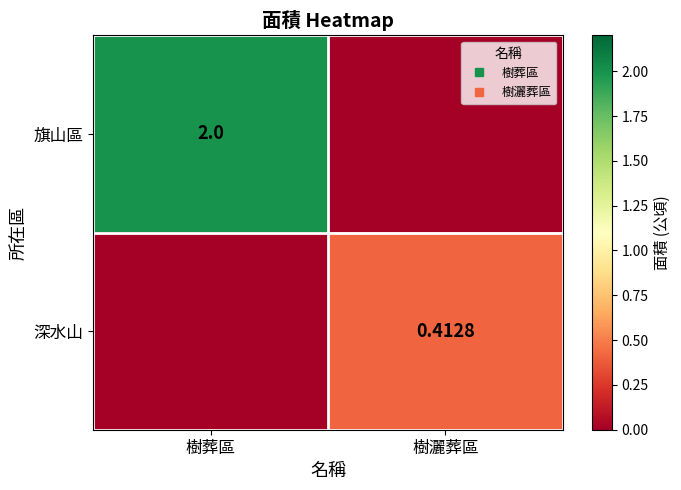

Which category has the lowest value across all series?

樹灑葬區